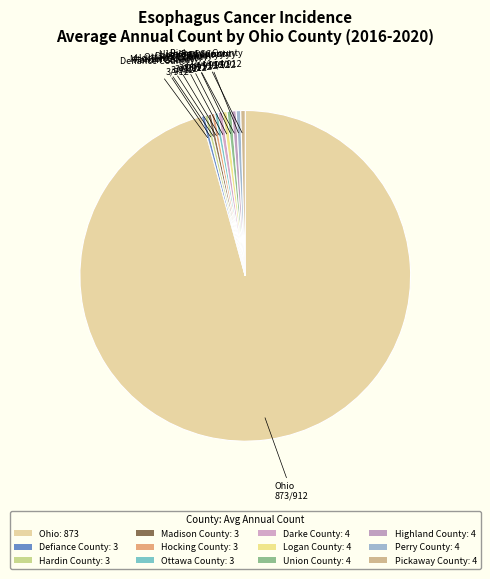

Is Ohio the majority of the pie?

Yes